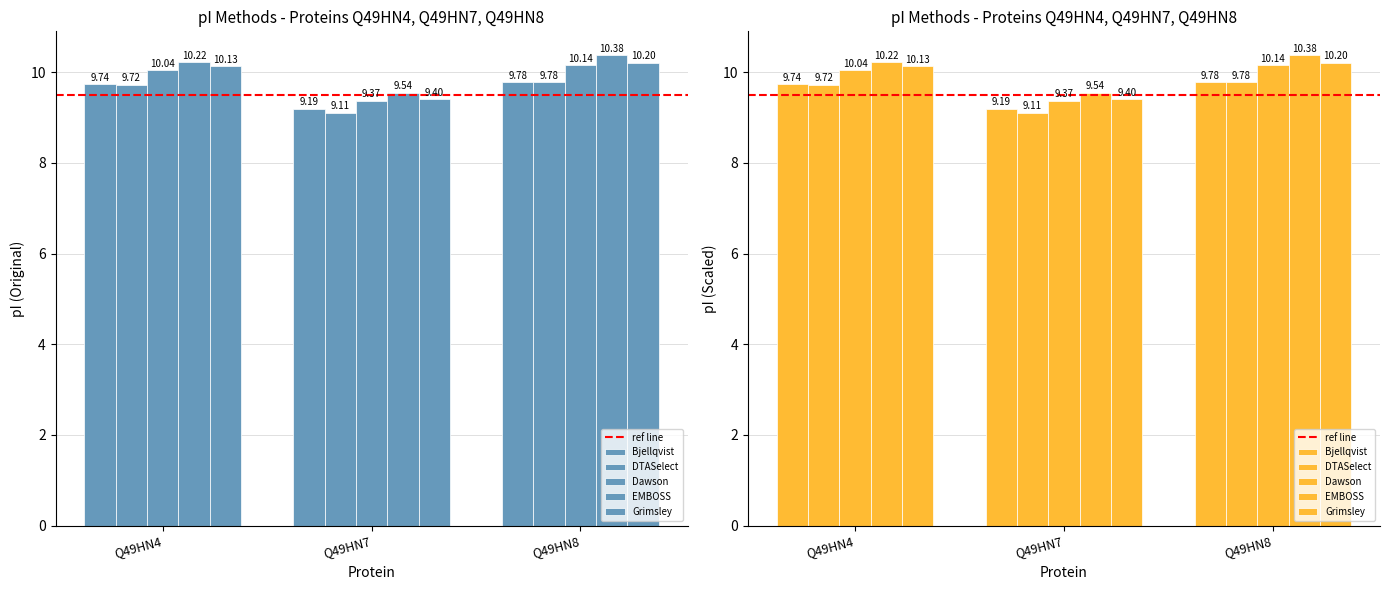

Are the bars grouped side by side (vs. stacked)?

Yes